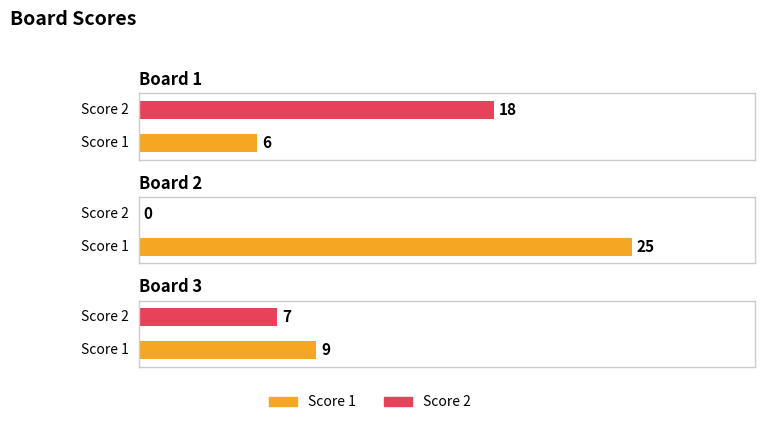

Is it true that Score 1 equals 6 at Board 1?

True